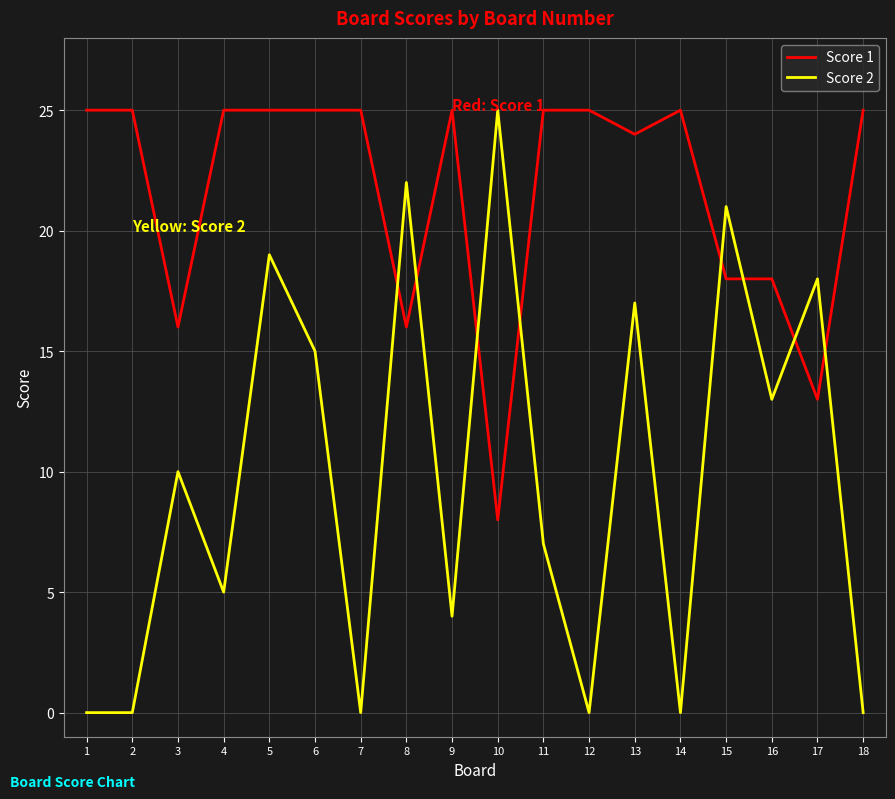

Which series changed the most between 4 and 11?

Score 2